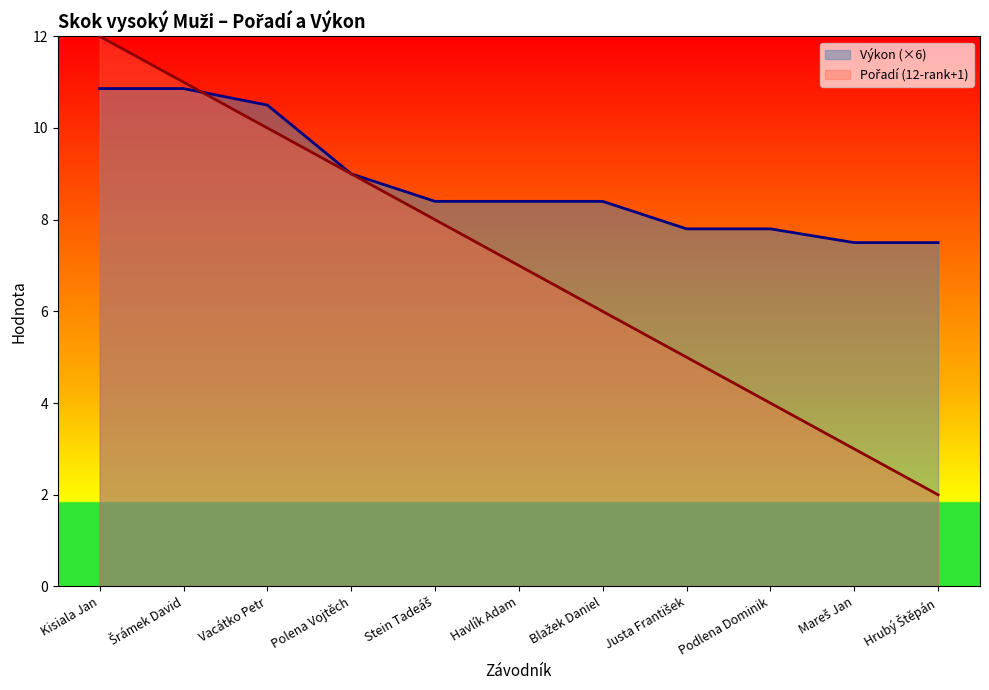

What is the minimum value shown in the chart?

2.0